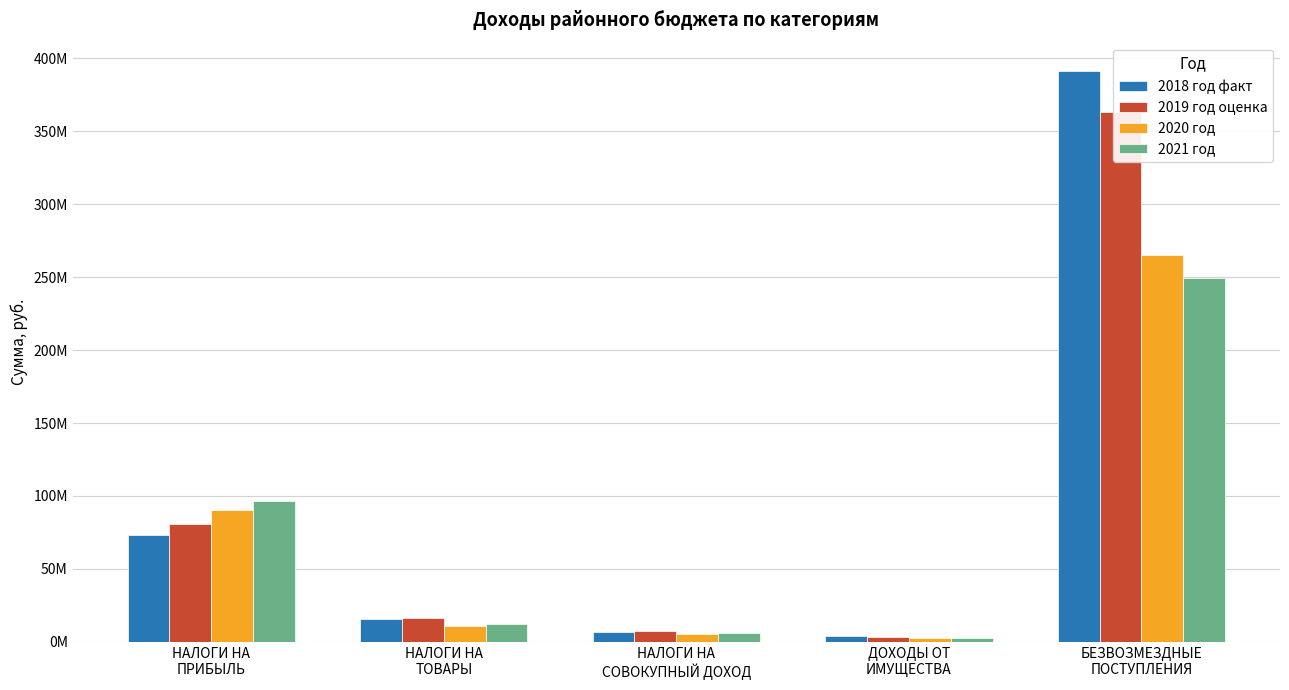

What is the sum of all 2021 год values?

366818987.5